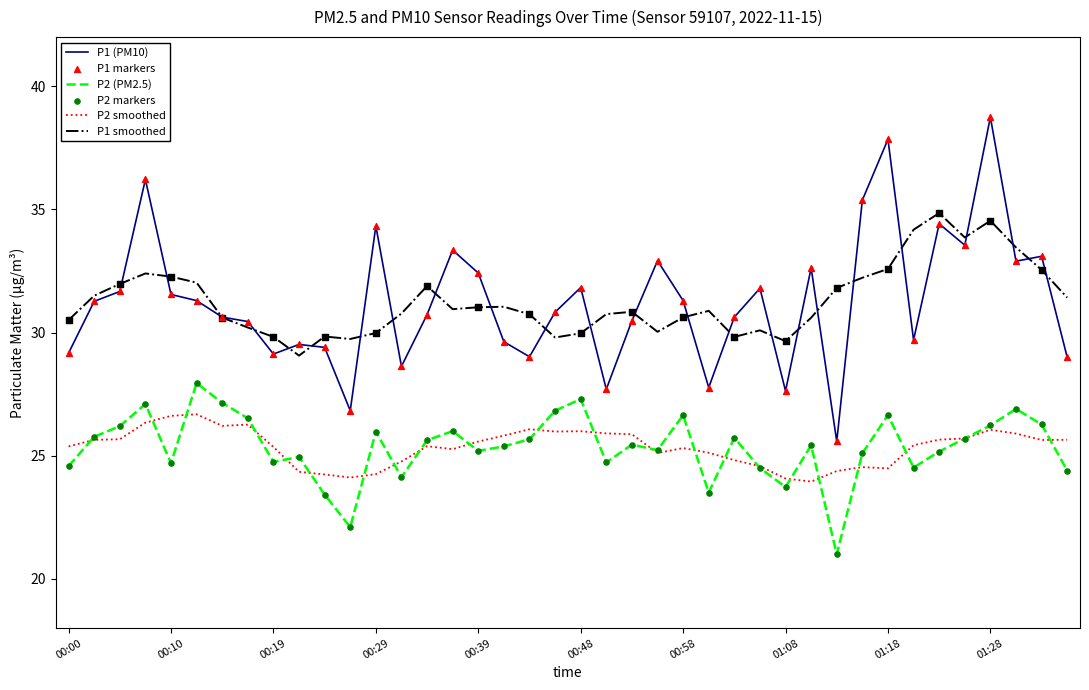

What is the maximum value shown in the chart?

38.8